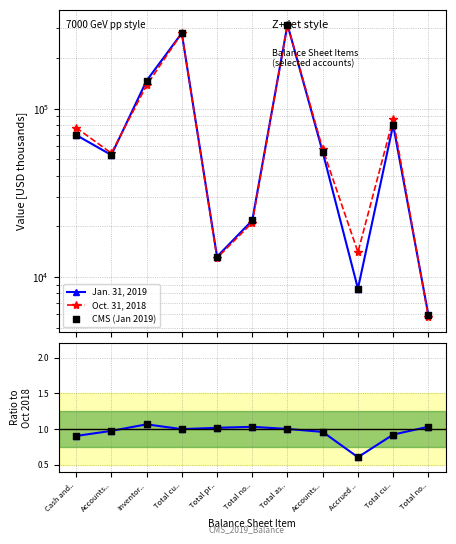

At how many categories does at least one series exceed 276309?

2